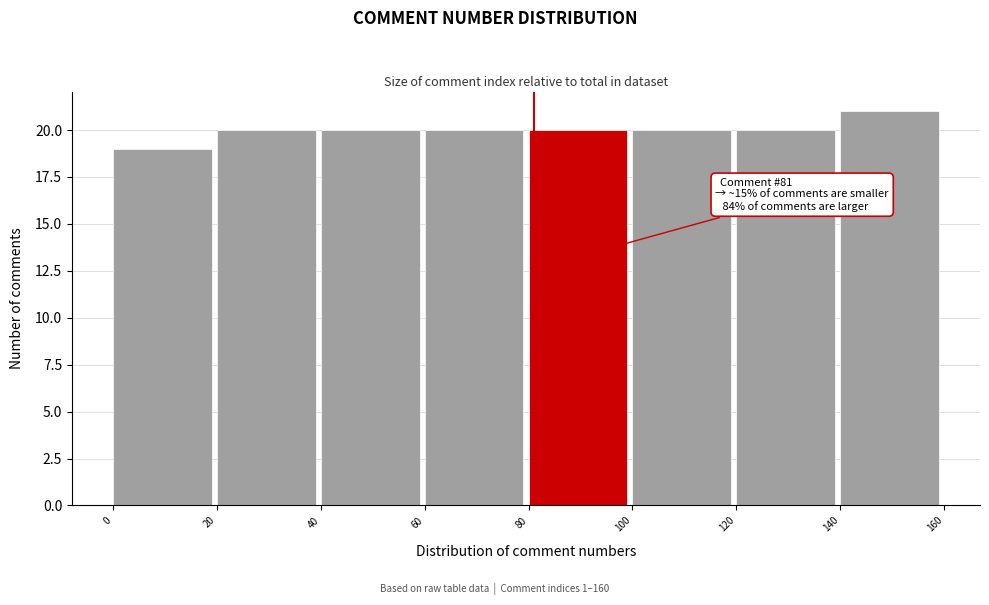

Over which range of the x-axis is the bar tallest?

140 to 160